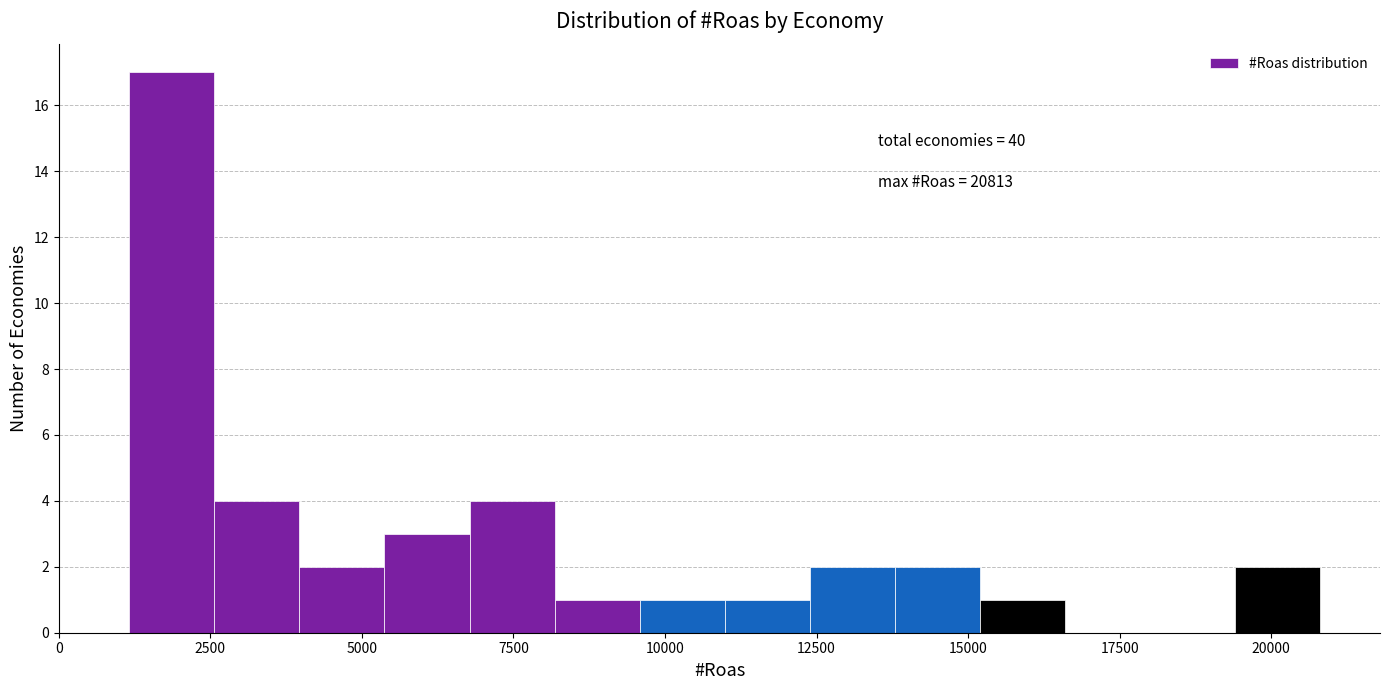

Around what value on the x-axis is the tallest bar? Give the approximate position of its centre, as read against the axis.

2000